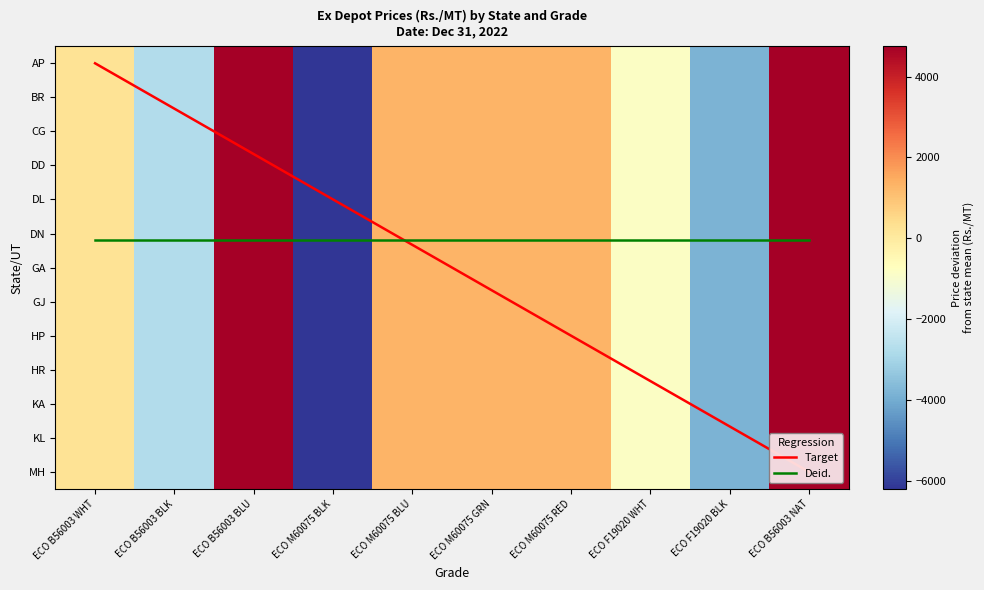

How many values in KL are above zero?

6